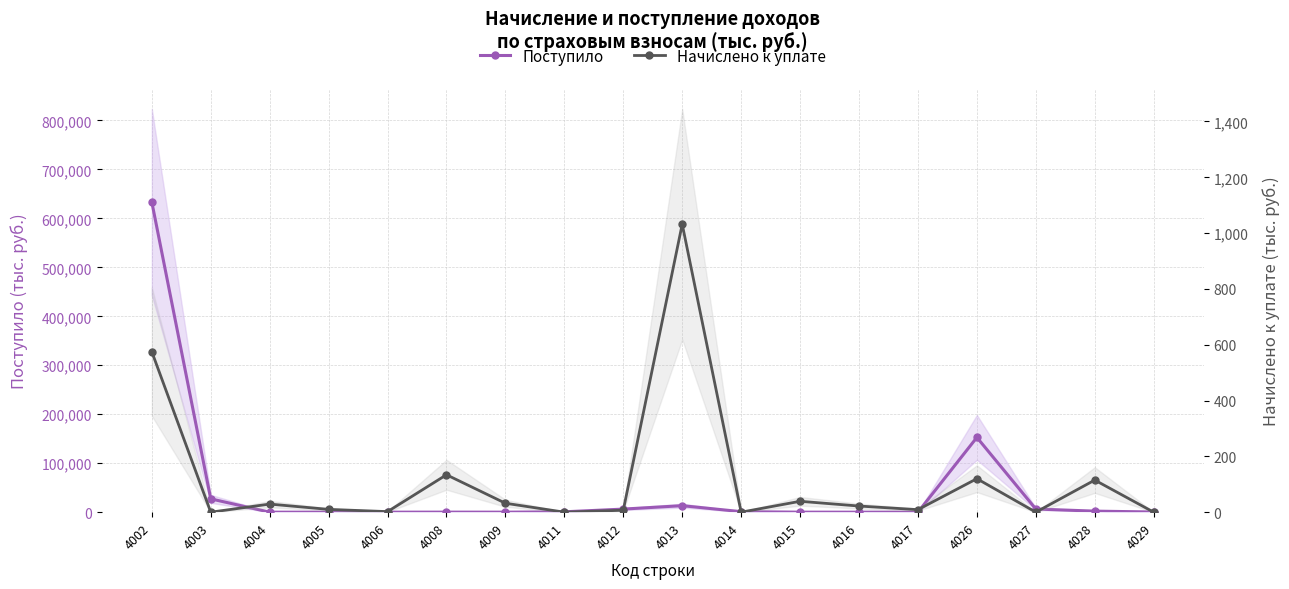

What is the total value across all series at 4015?

73